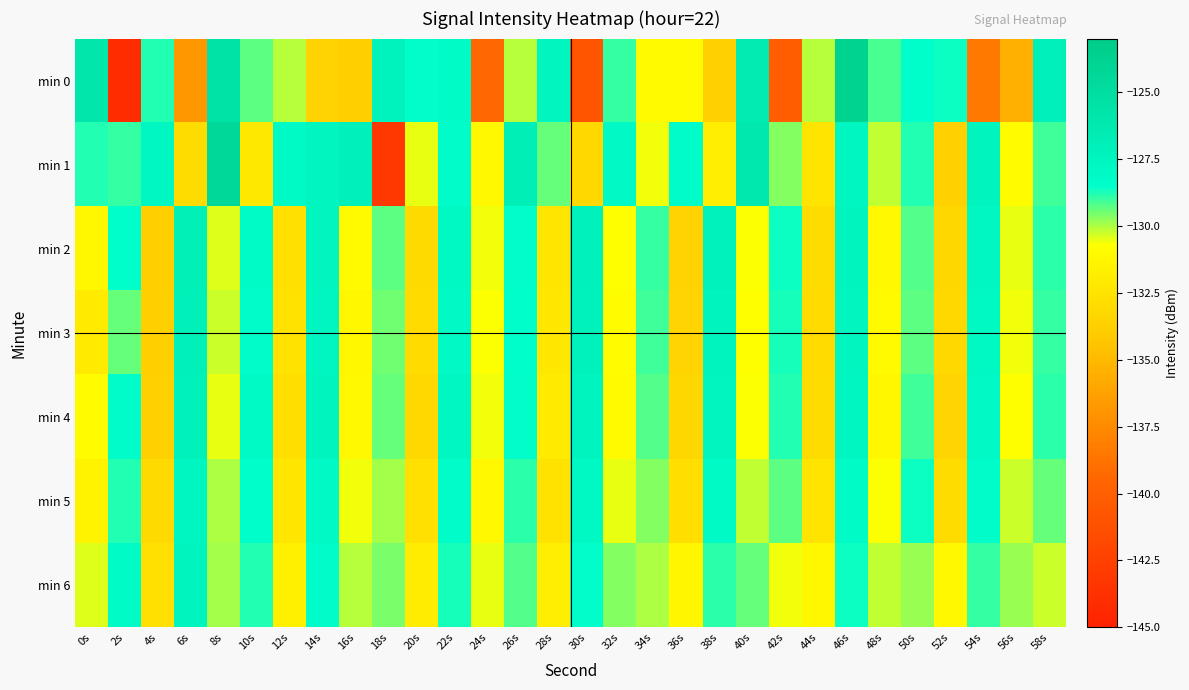

Rank the series by their maximum value, from highest to lowest.

min 0, min 1, min 2, min 3, min 4, min 6, min 5